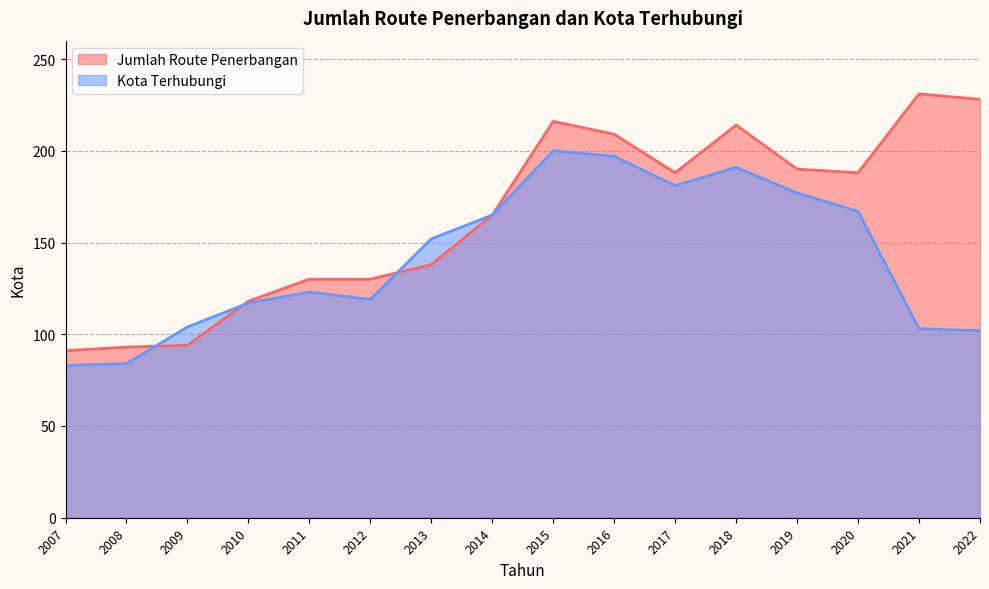

What is the value of the Kota Terhubungi point at the 6th from the left?

119